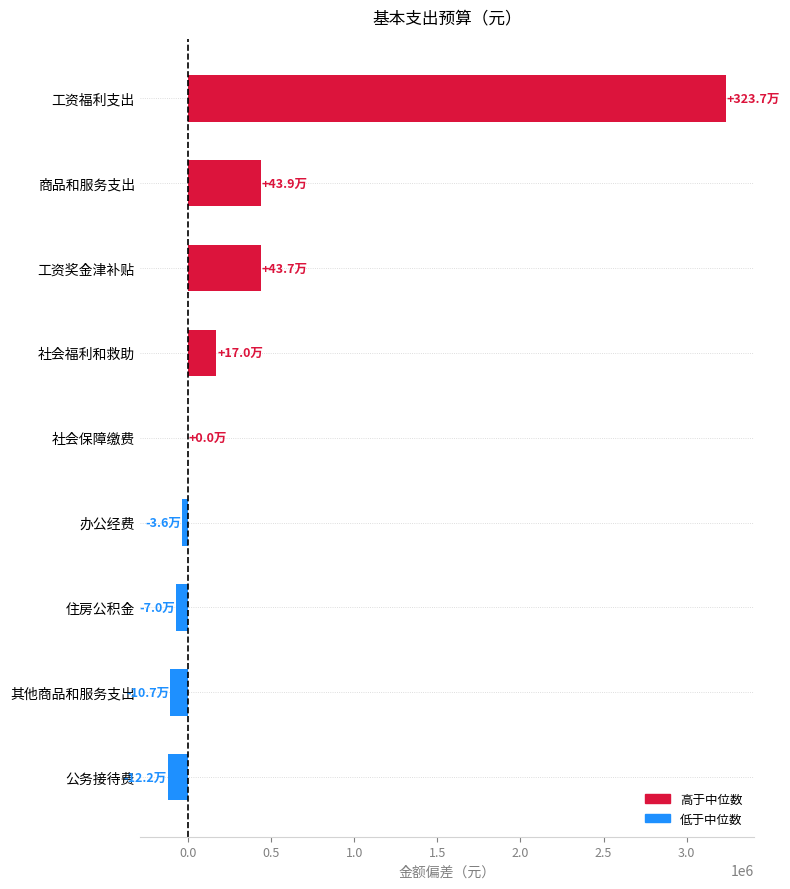

Where is the data nearest to the value 1557676?

商品和服务支出